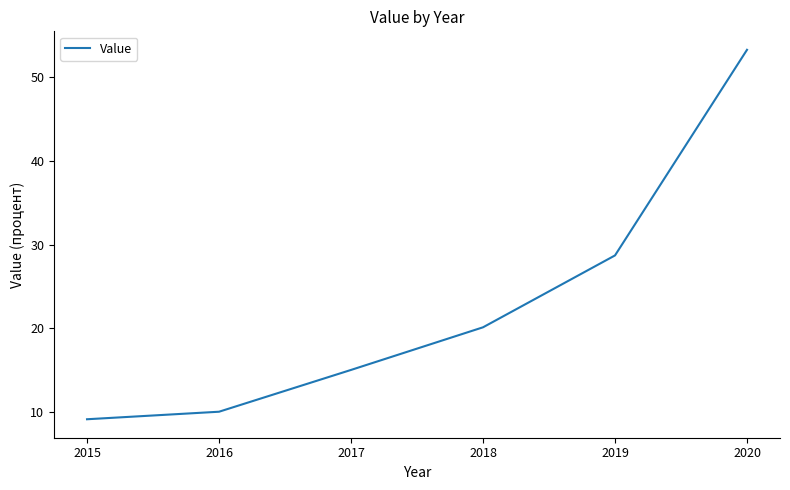

Is it true that the value at 2020 is 74.6?

False